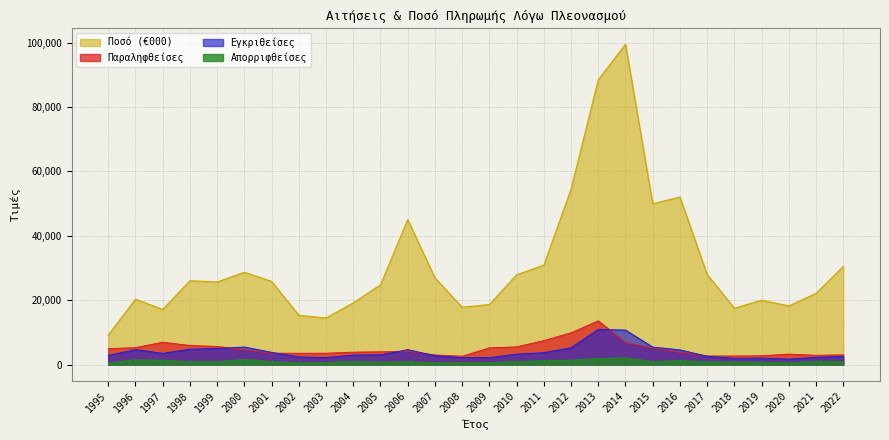

What is the value of the Παραληφθείσες point at the 8th from the left?

3497